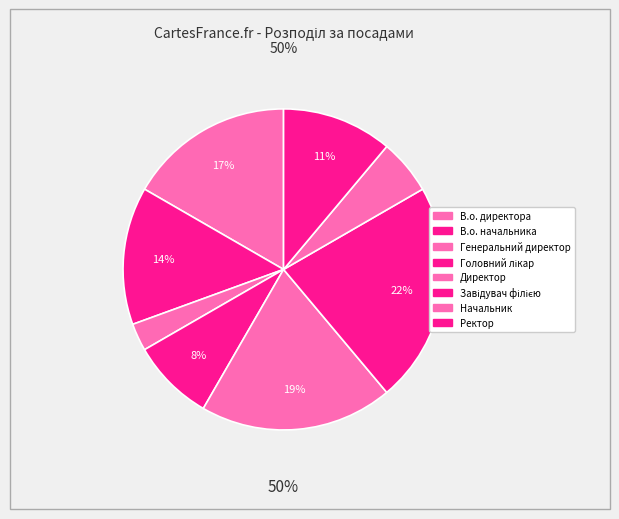

Does any single category account for the majority?

No